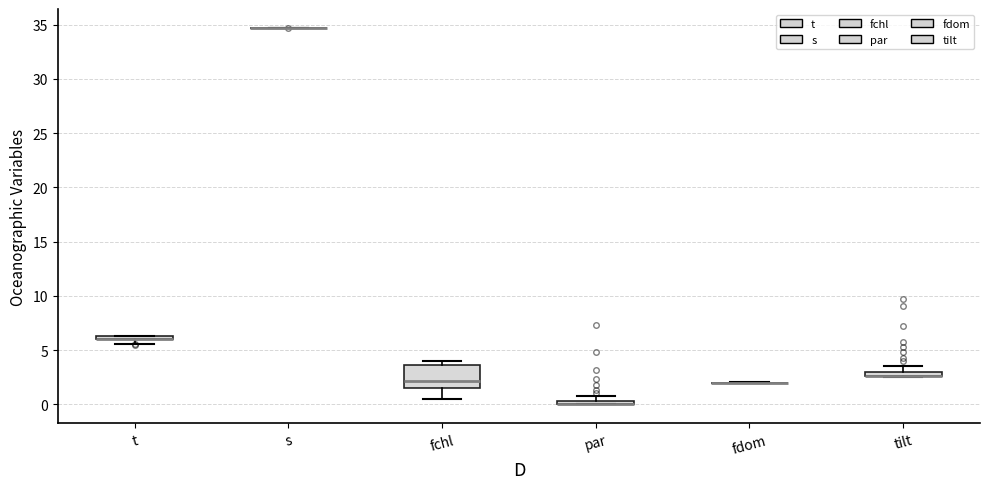

Where is the lower edge of the box for par on the y-axis? The values are not printed on the chart, so give them approximately, as read against the axis.

0.0